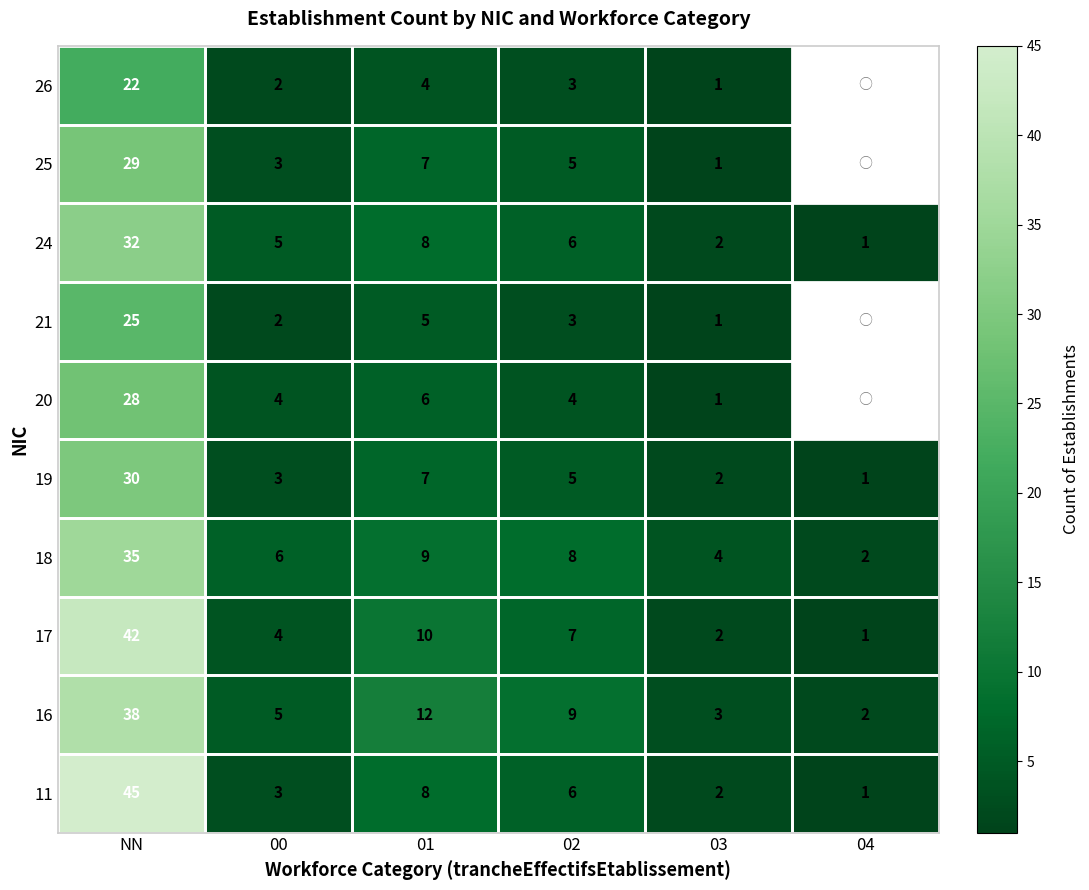

At how many categories does at least one series exceed 1?

6